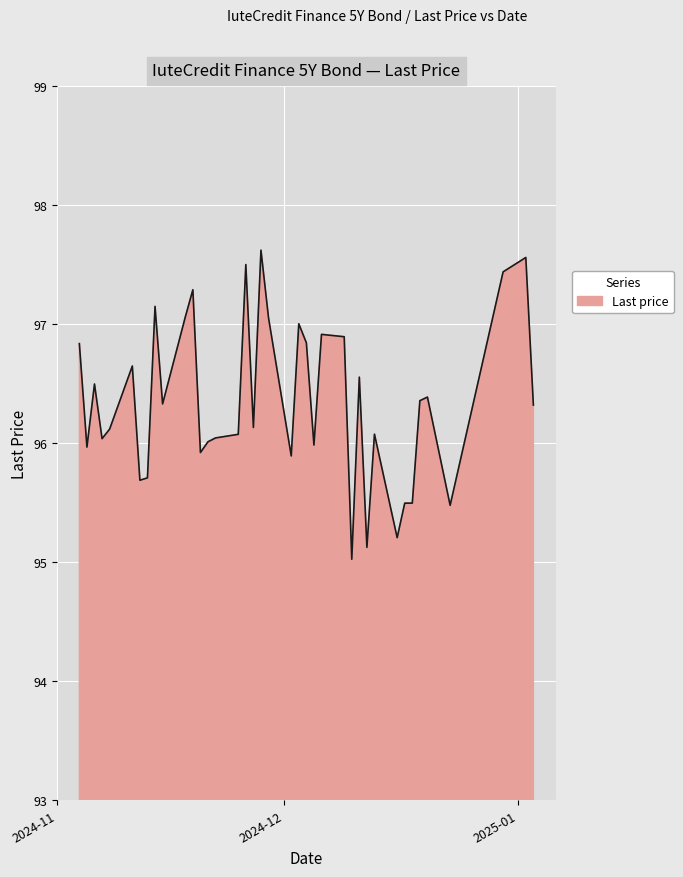

What is the greatest value displayed?

97.6